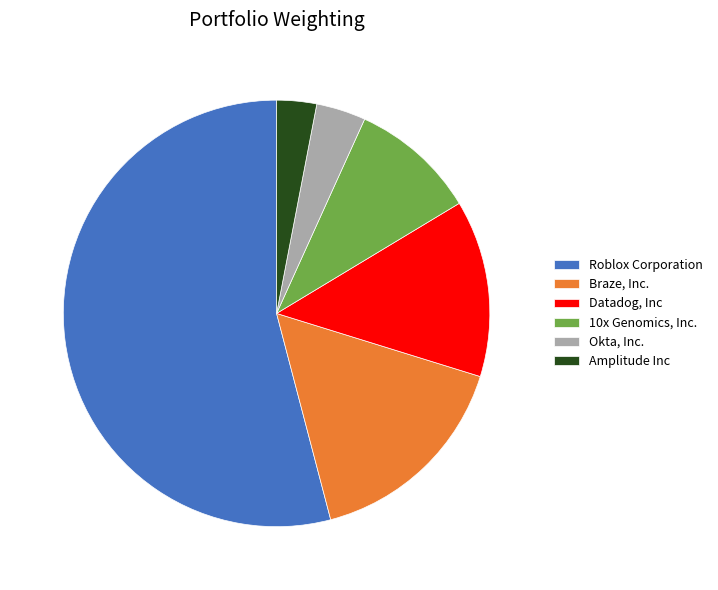

True or false: Braze, Inc. accounts for 16% of the total.

True